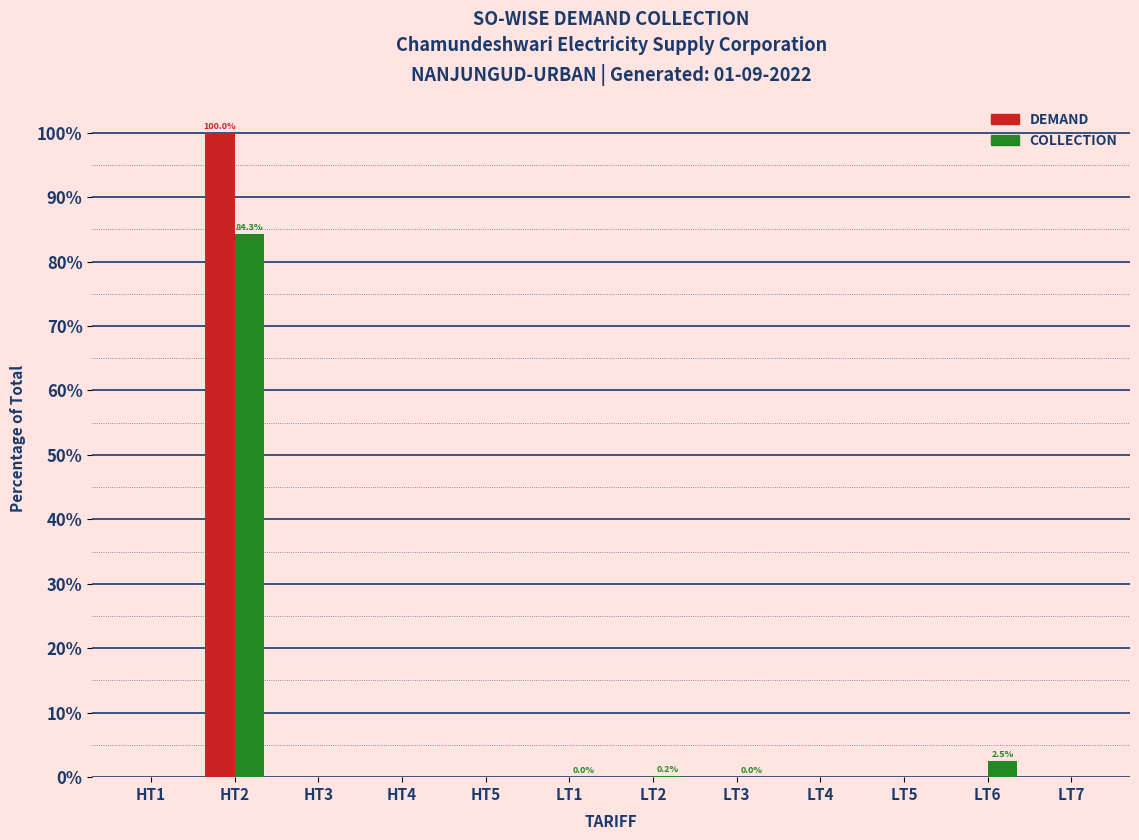

How many groups of bars are there?

12